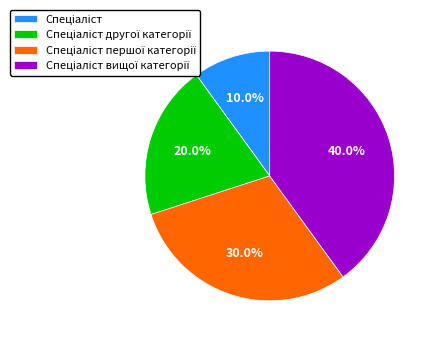

Does any single category account for the majority?

No